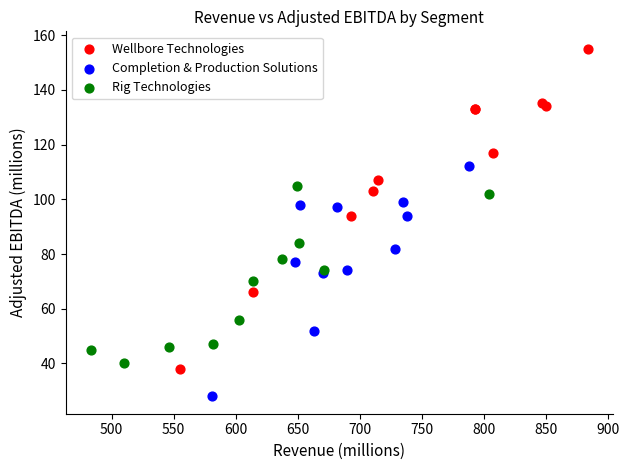

Which series reaches the maximum Y coordinate?

Wellbore Technologies